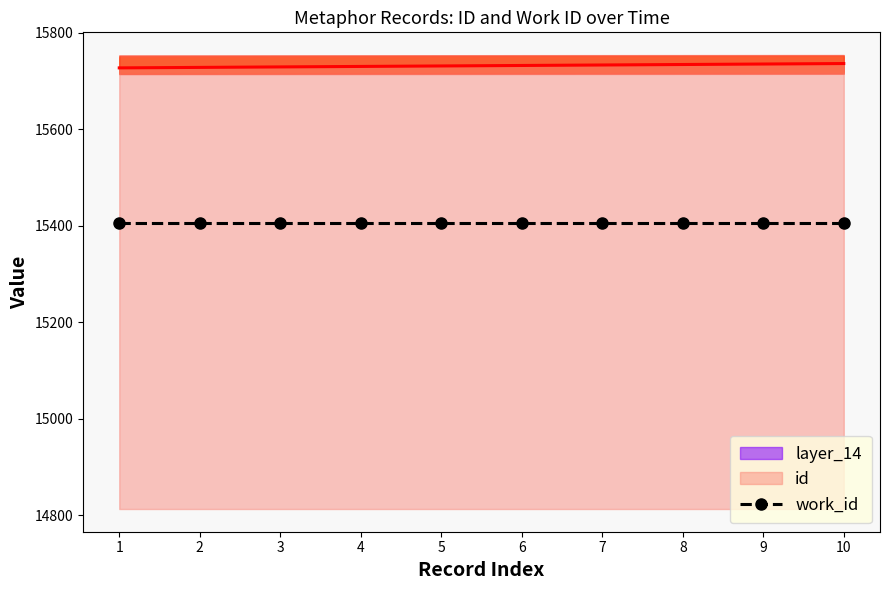

What is the minimum value shown in the chart?

15727